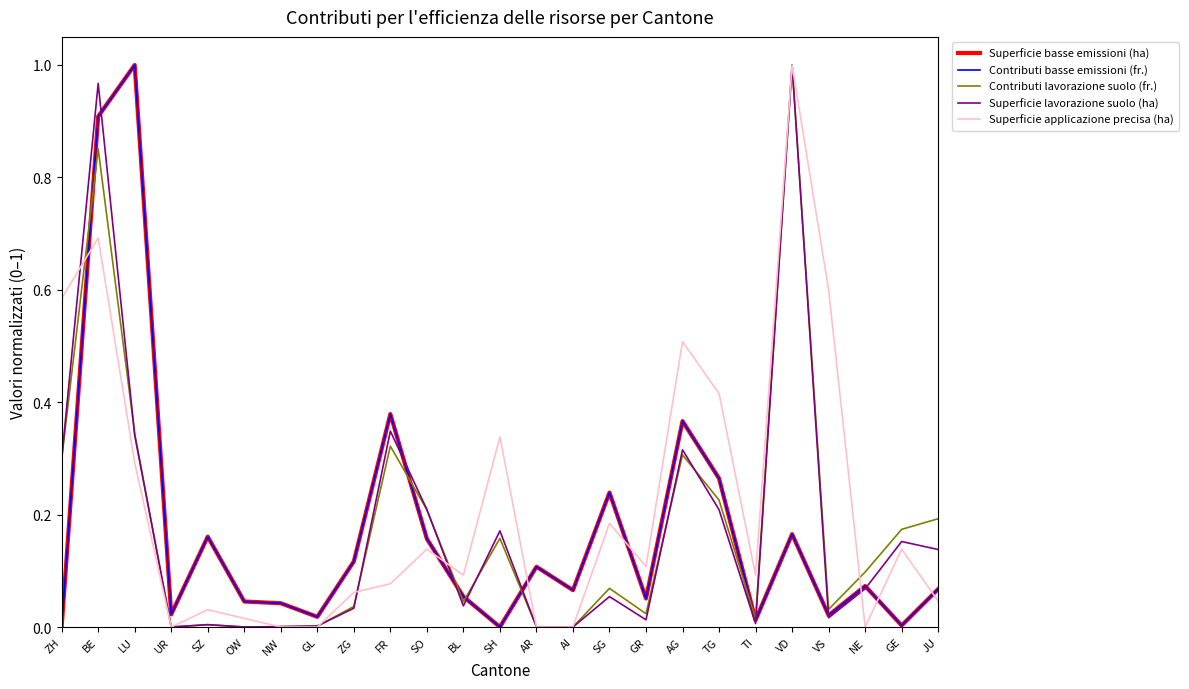

What position from the right is VD?

5